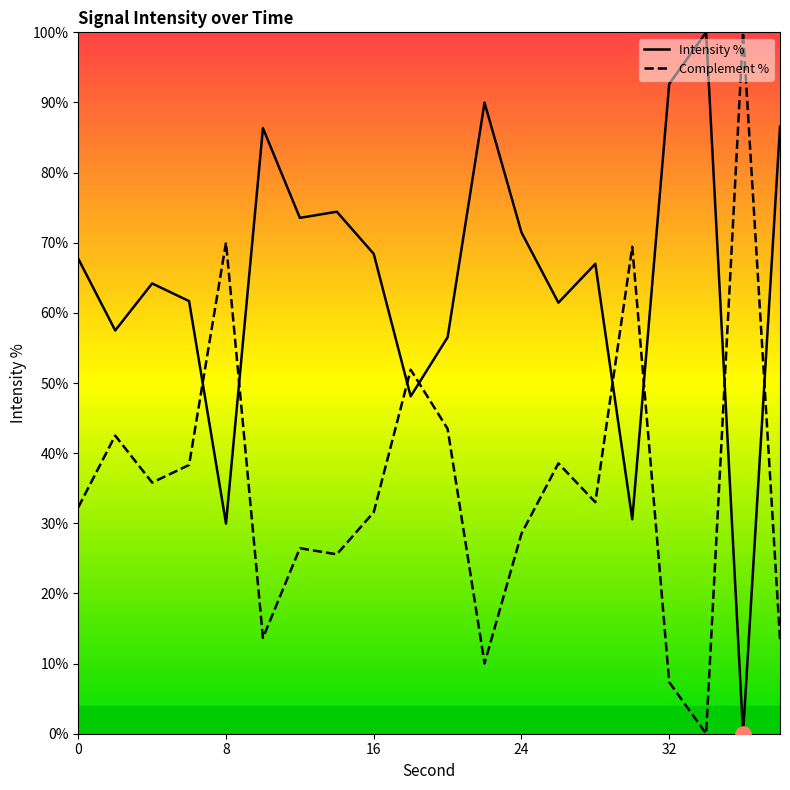

At how many categories does at least one series exceed 25?

20